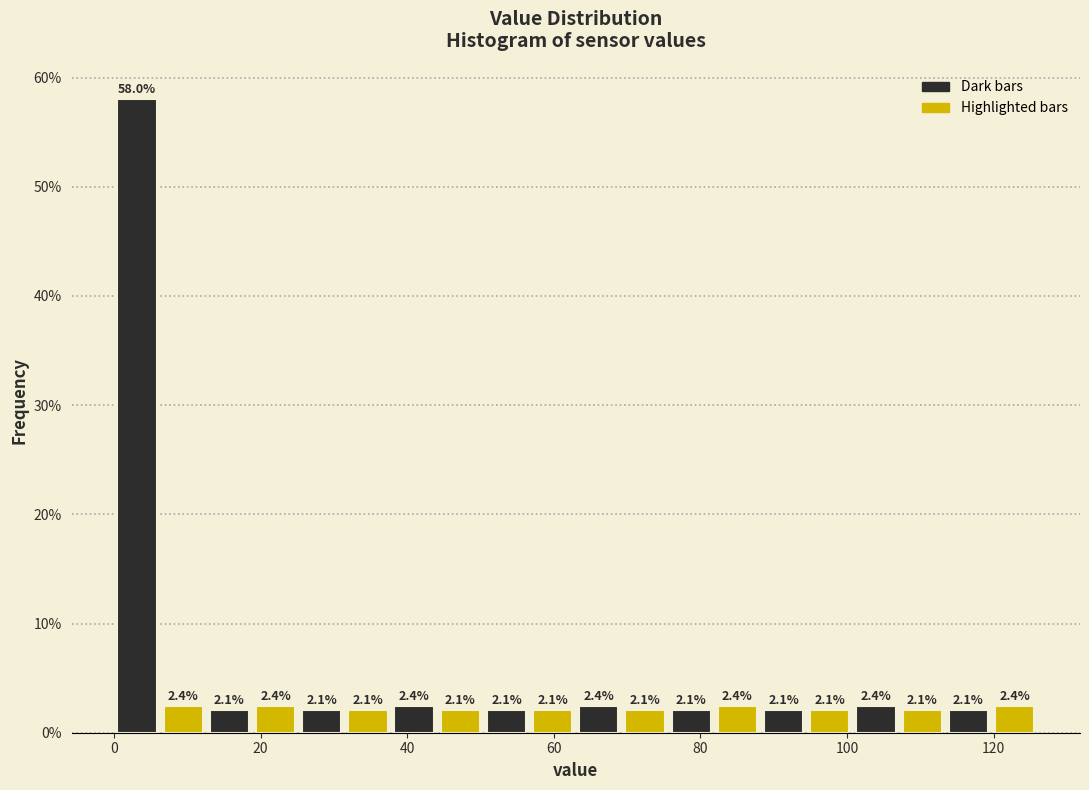

Around what value on the x-axis is the tallest bar? Give the approximate position of its centre, as read against the axis.

4